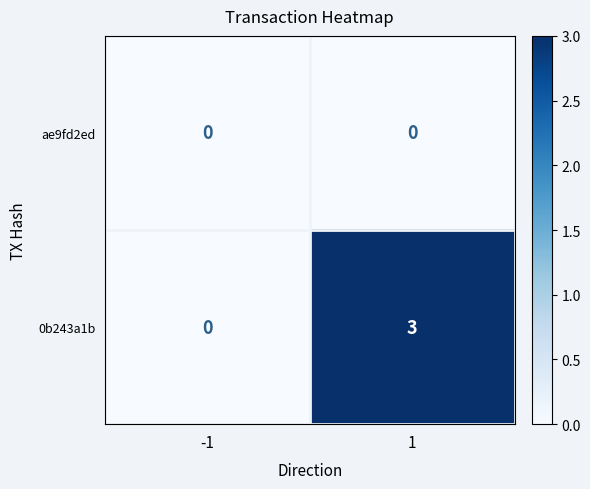

At 1, list the series in order from smallest to largest.

ae9fd2ed, 0b243a1b